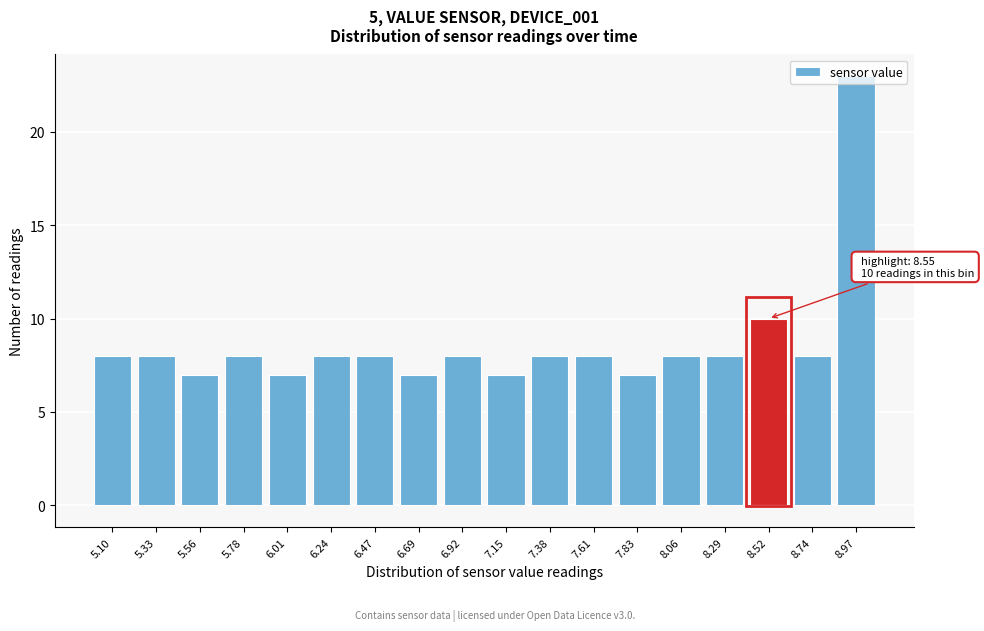

What is the change in value from 7.61 to 8.97?

+15